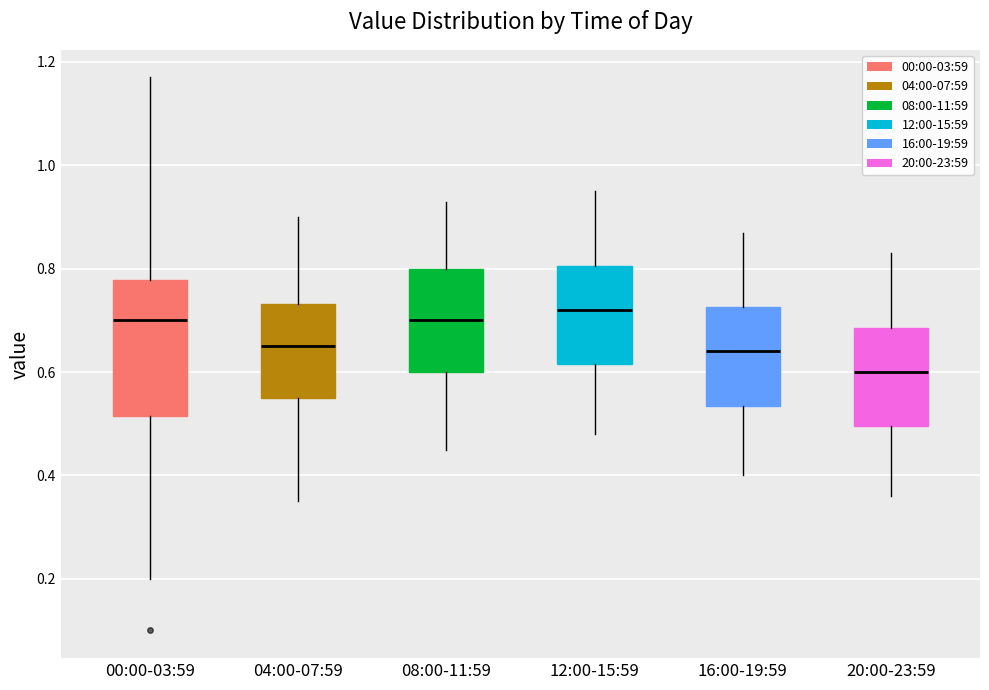

Which box has the lowest median line?

20:00-23:59